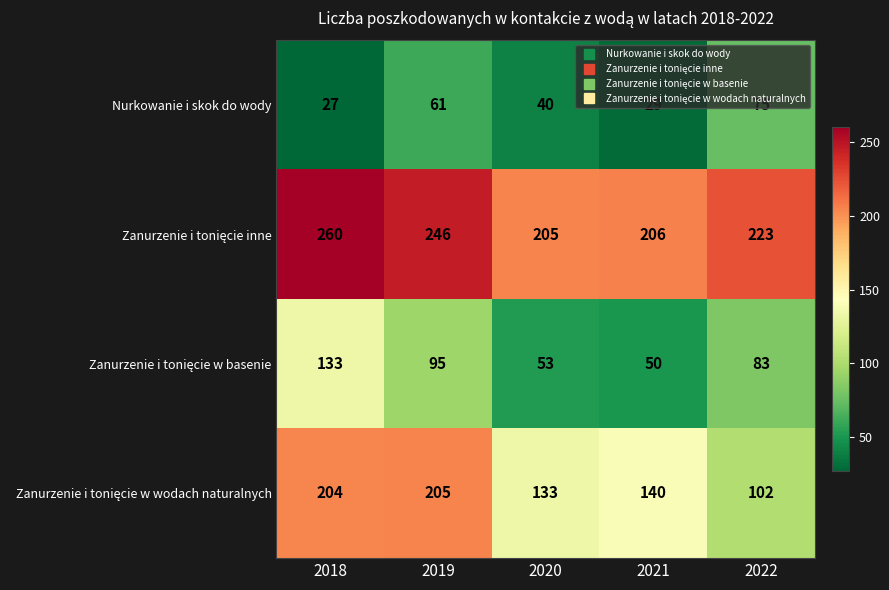

List the labels in order of Nurkowanie i skok do wody value, largest first.

2022, 2019, 2020, 2021, 2018